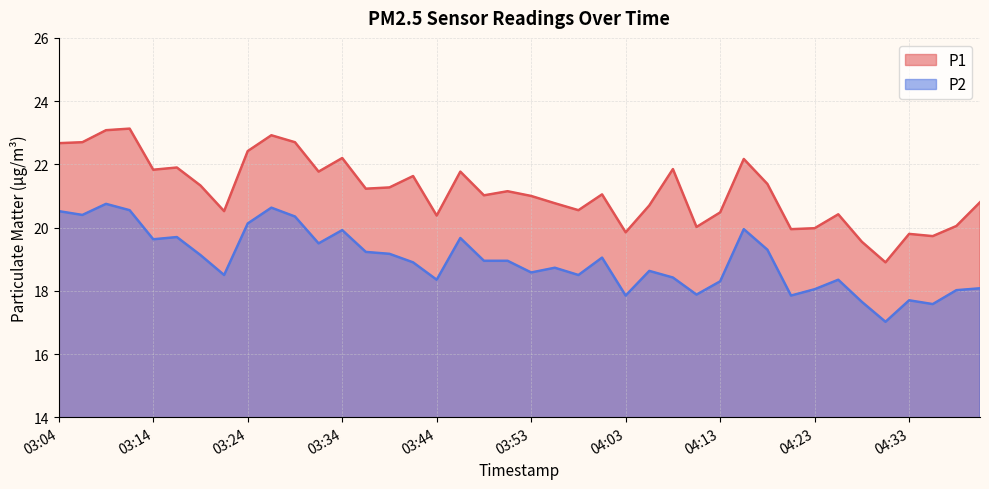

At how many categories does at least one series exceed 19?

39